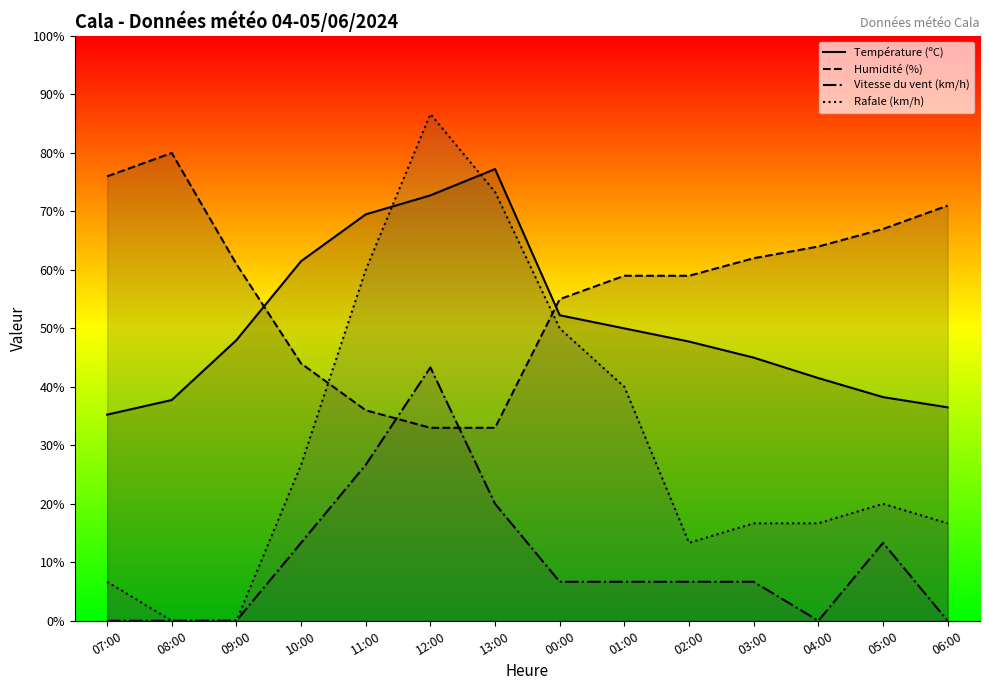

Rank the categories by Vitesse du vent (km/h) value from lowest to highest.

07:00, 08:00, 09:00, 04:00, 06:00, 00:00, 01:00, 02:00, 03:00, 10:00, 05:00, 13:00, 11:00, 12:00